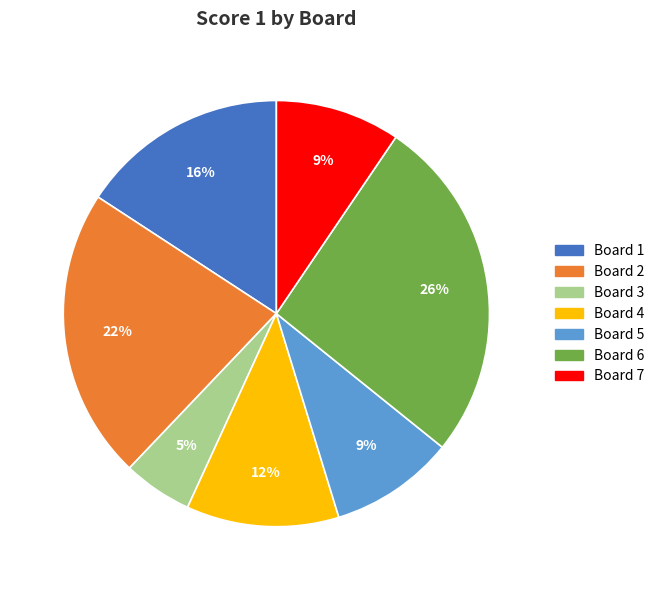

True or false: Board 5 accounts for 9% of the total.

True